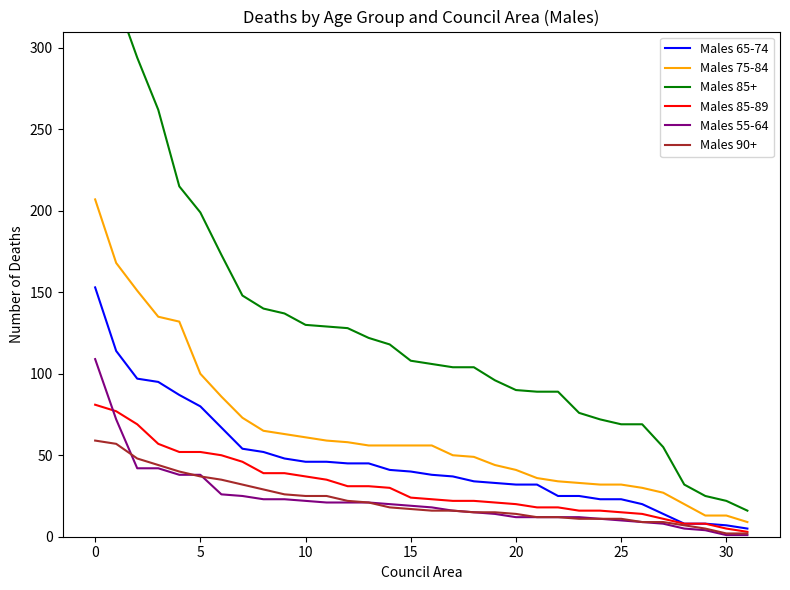

What is the lowest value of the Males 85+ series?

16